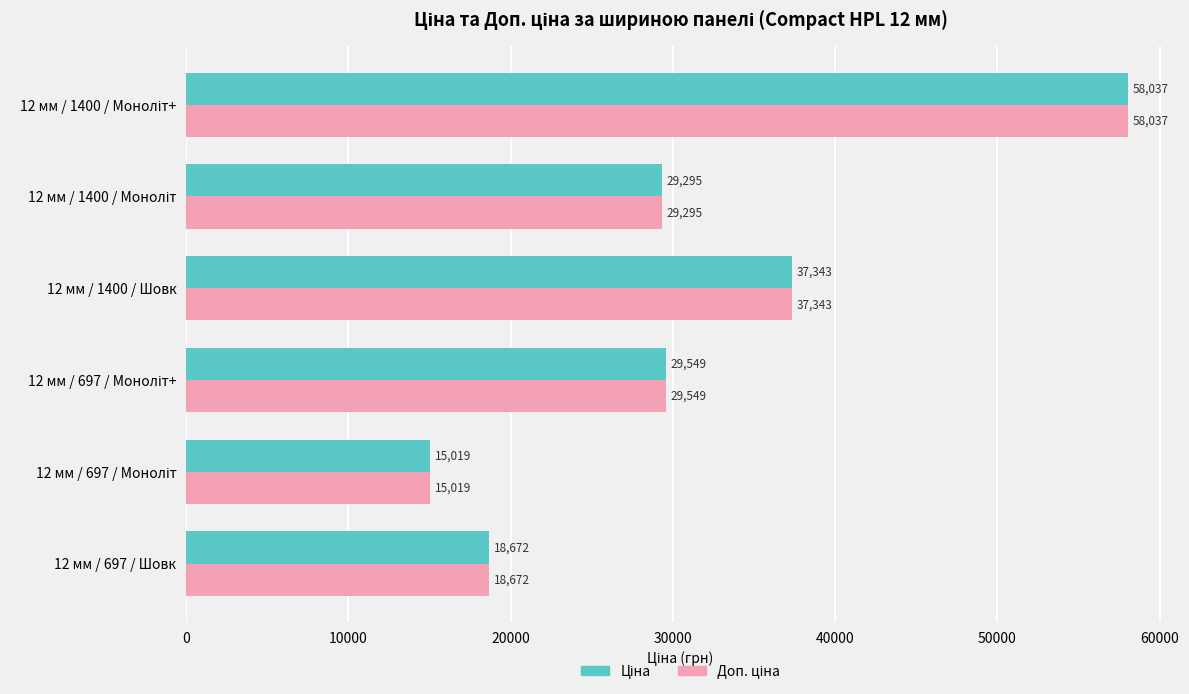

How many distinct data groups are displayed?

2